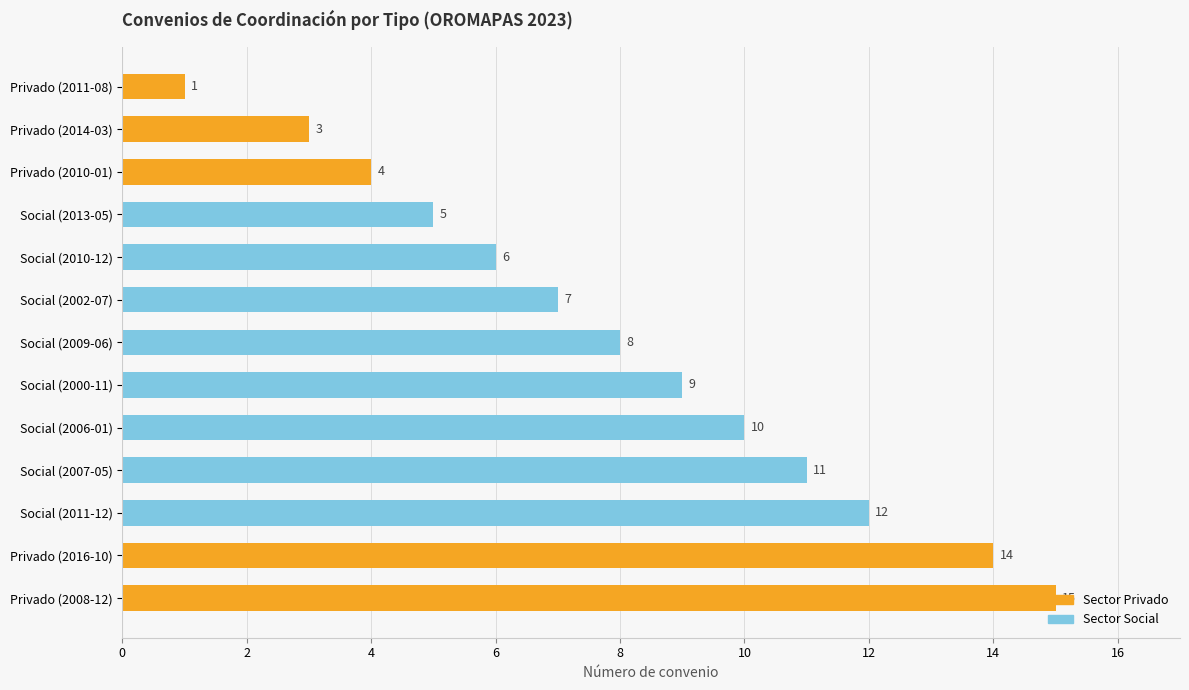

Is it true that the value at Social (2007-05) is 16?

False